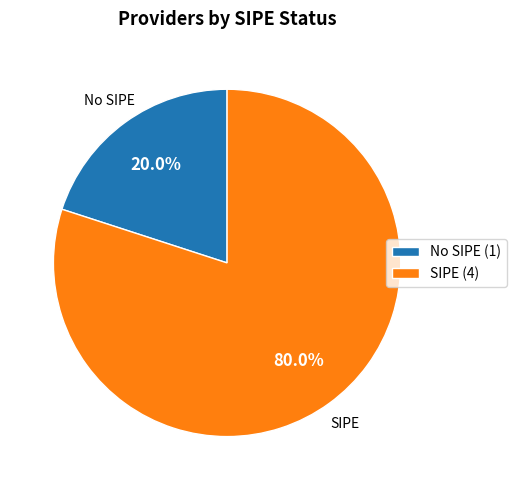

What is the largest slice in the pie chart?

SIPE (4)